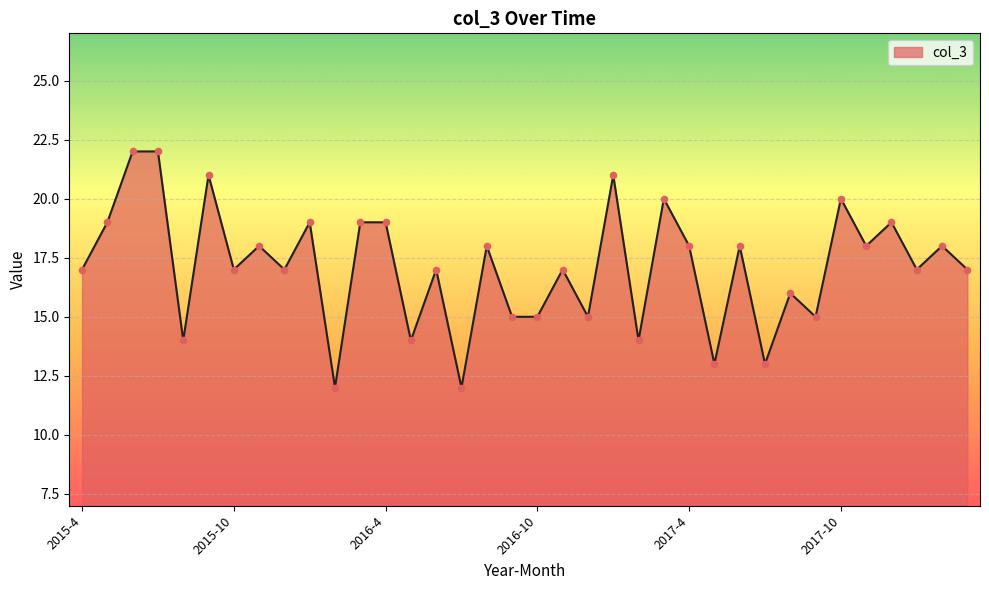

What is the difference between the maximum and minimum values?

10